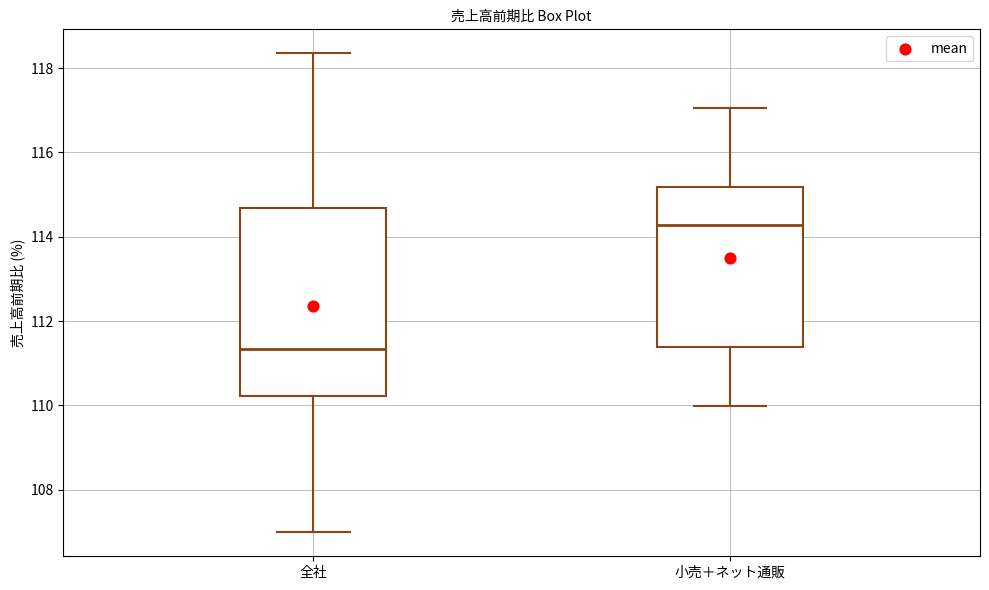

Which box has the highest median line?

小売＋ネット通販